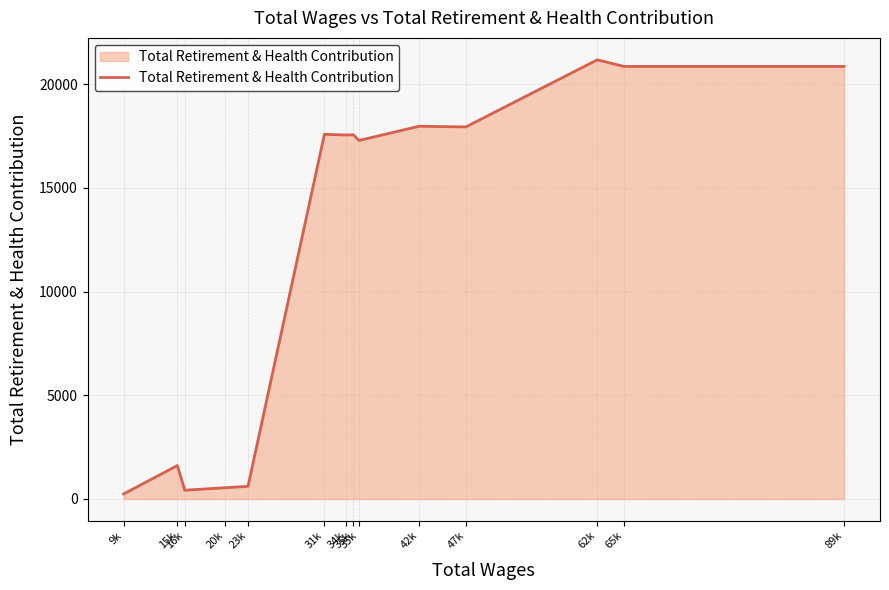

Is this an area chart (filled region under the line)?

Yes